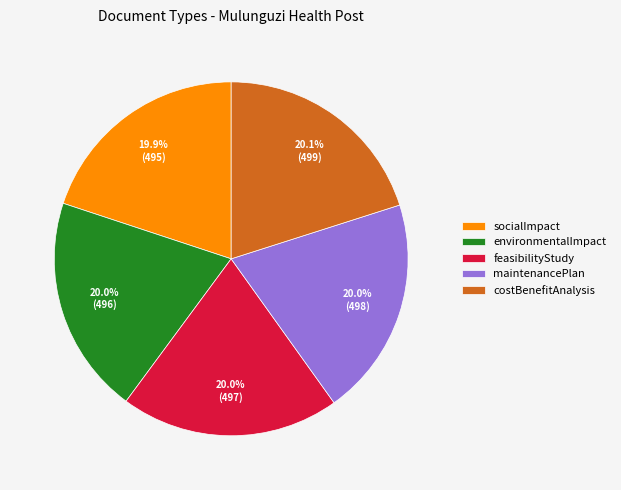

Is costBenefitAnalysis the majority of the pie?

No